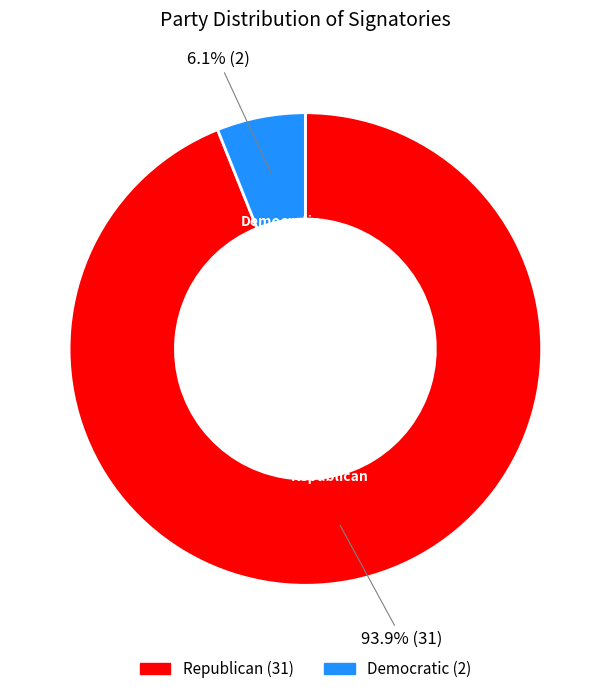

True or false: Democratic accounts for 1% of the total.

False